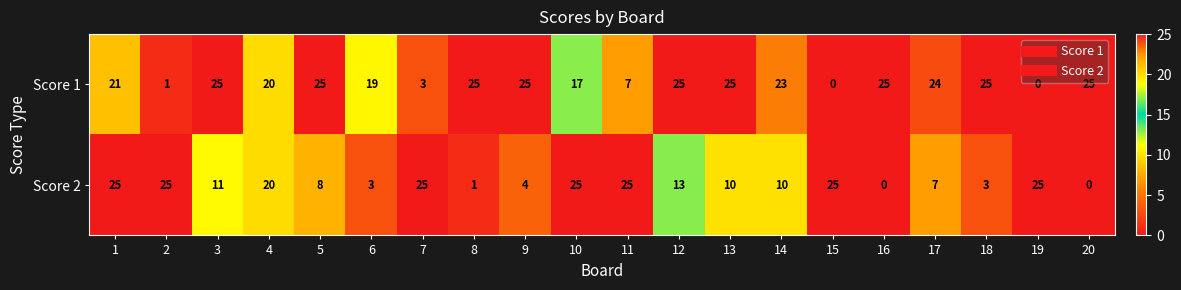

Rank the series at 8 from highest to lowest value.

Score 1, Score 2